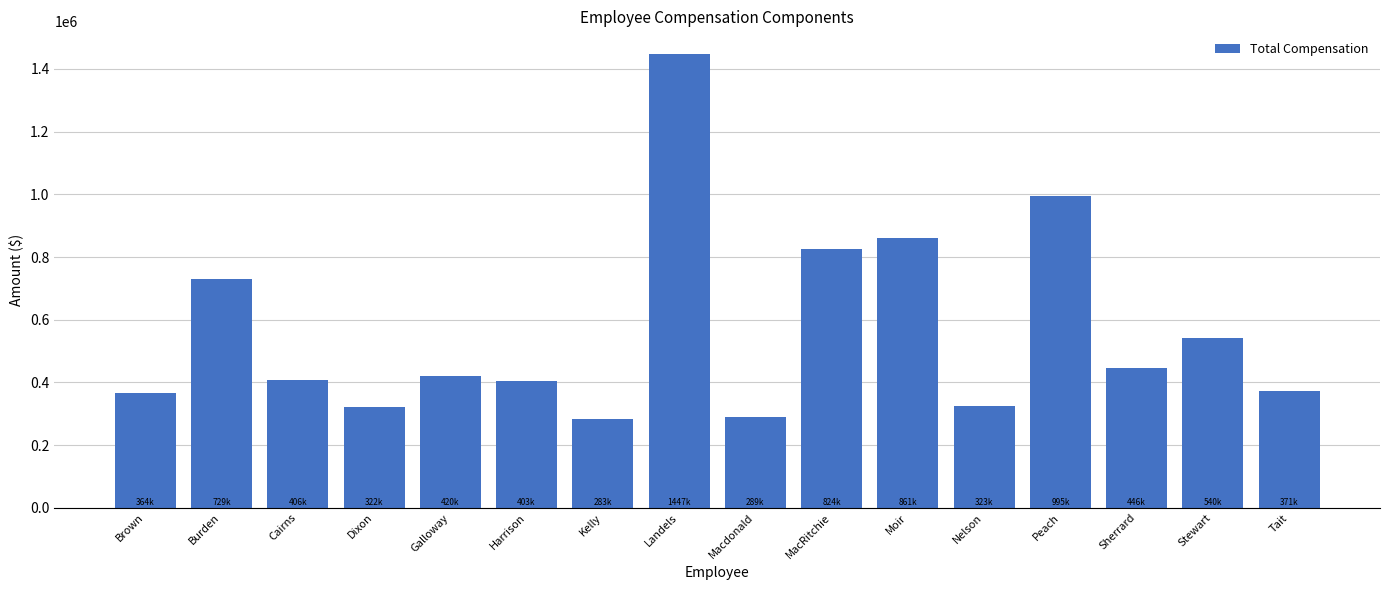

Between Sherrard and MacRitchie, which is larger?

MacRitchie